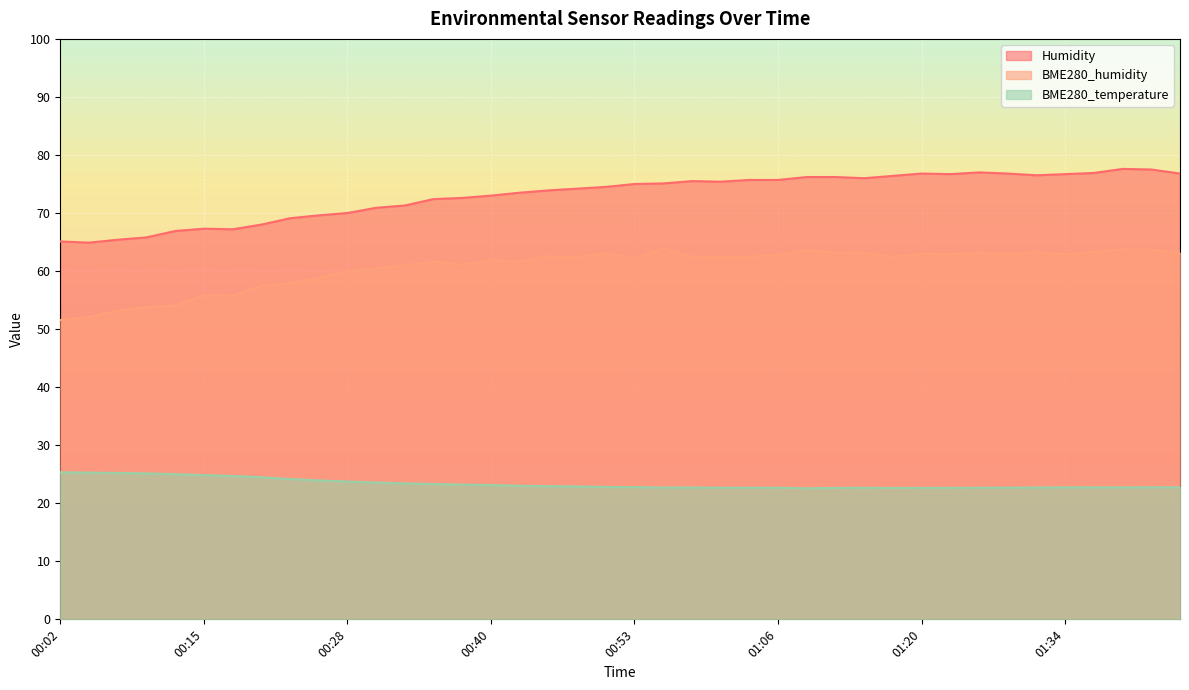

How many lines are shown in the chart?

3